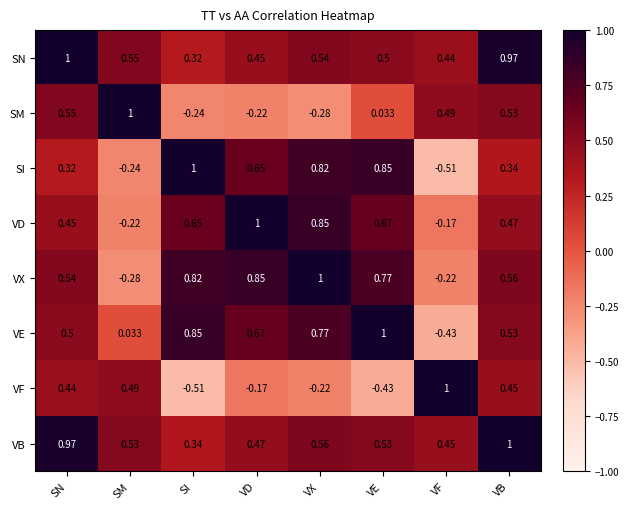

Which category has the highest value in the SM series?

SM